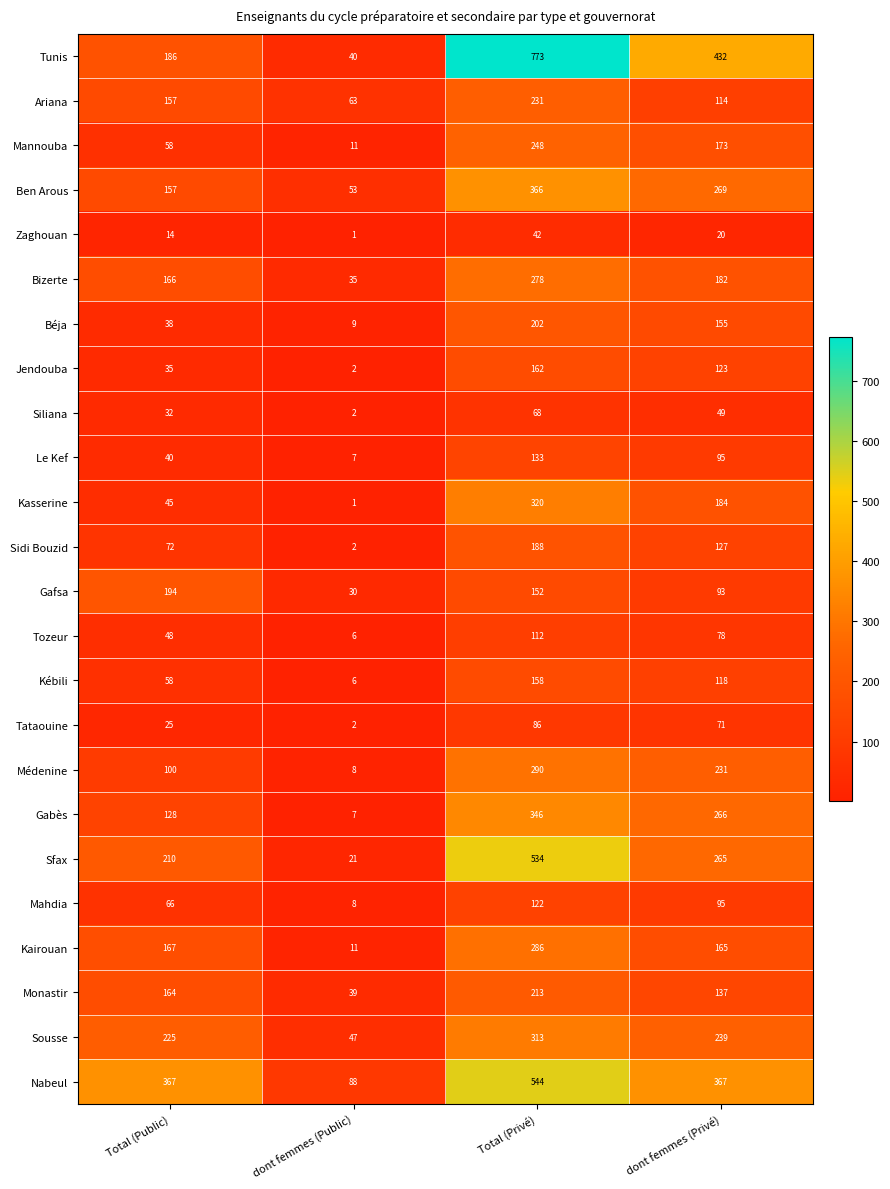

Rank the categories by Kébili value from highest to lowest.

Total (Privé), dont femmes (Privé), Total (Public), dont femmes (Public)